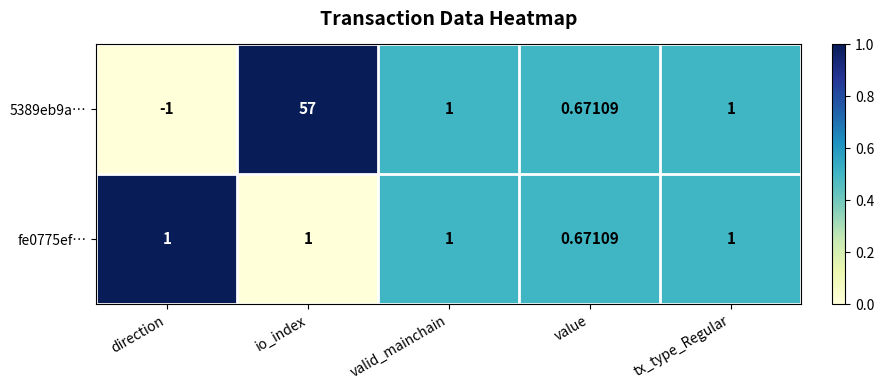

At which label does 5389eb9a… first exceed 1?

io_index